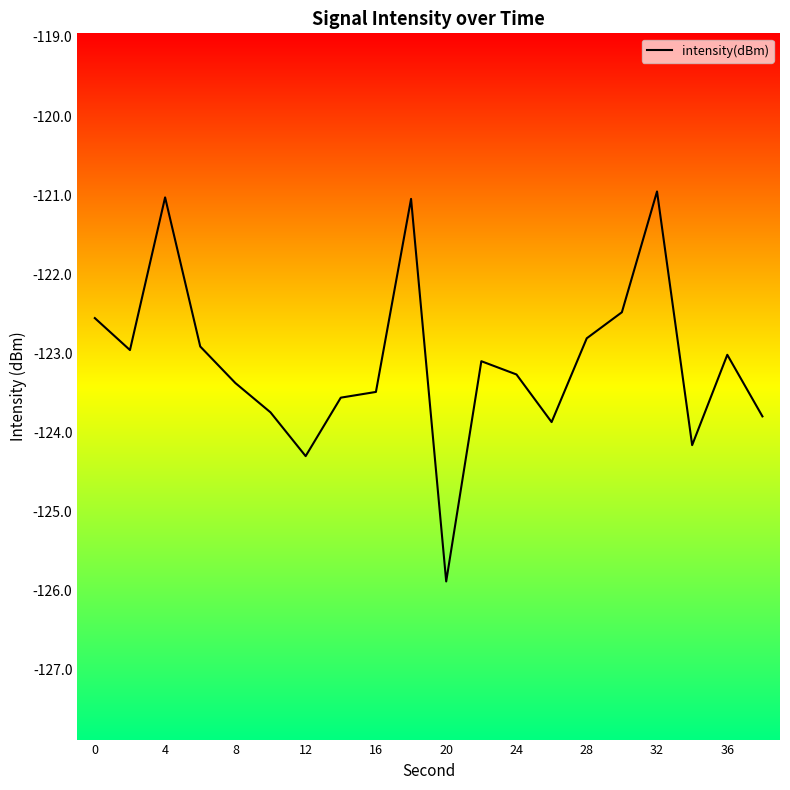

What is the difference between the maximum and minimum values?

4.9